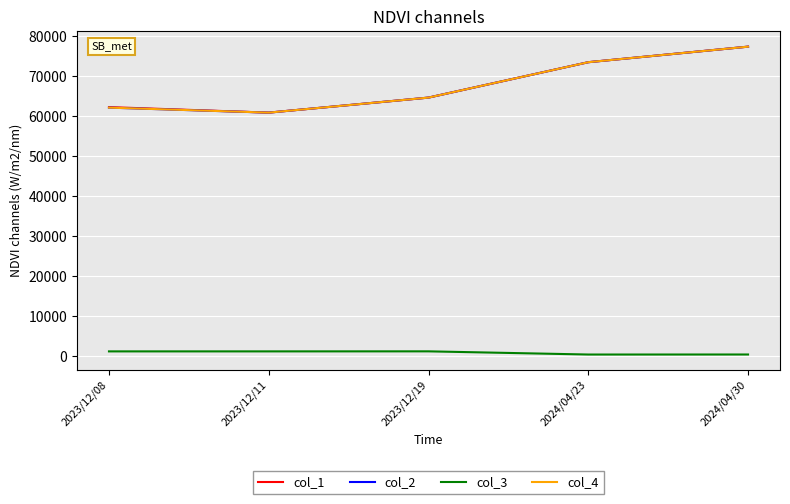

At which label does col_4 reach its peak?

2024/04/30